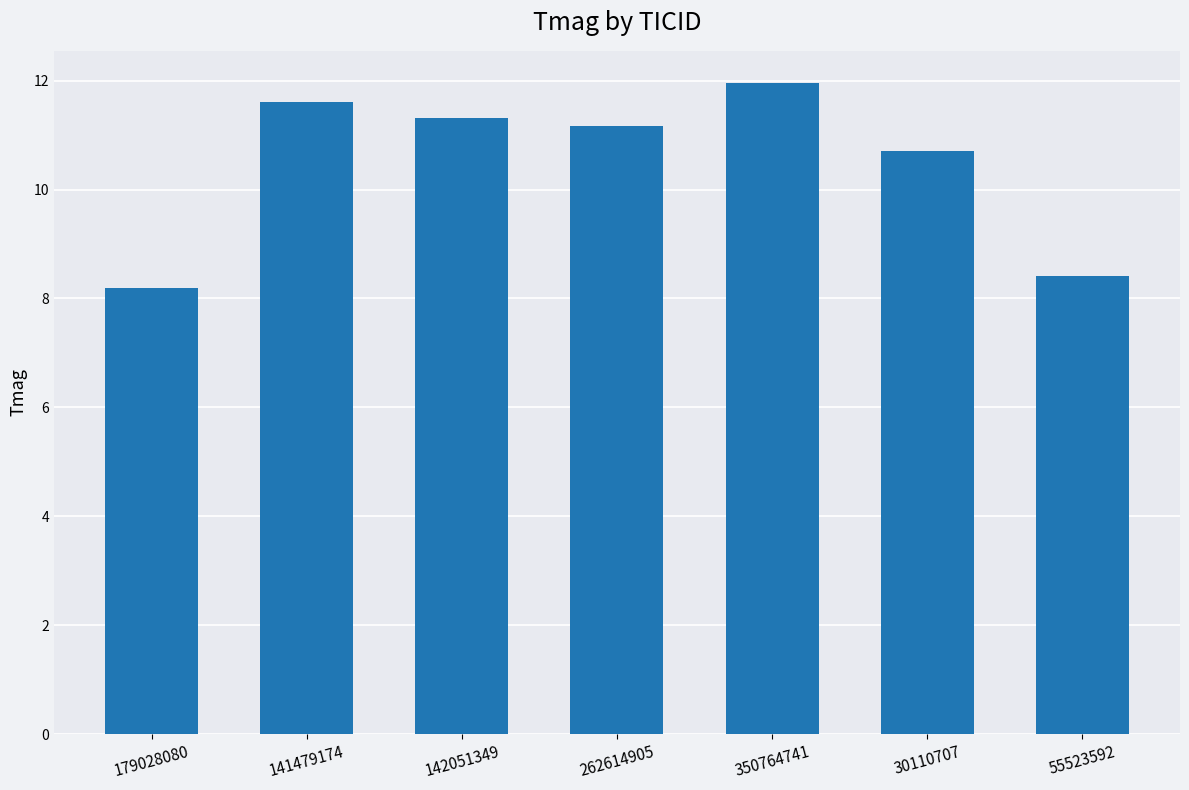

Where is the data nearest to the value 10?

30110707